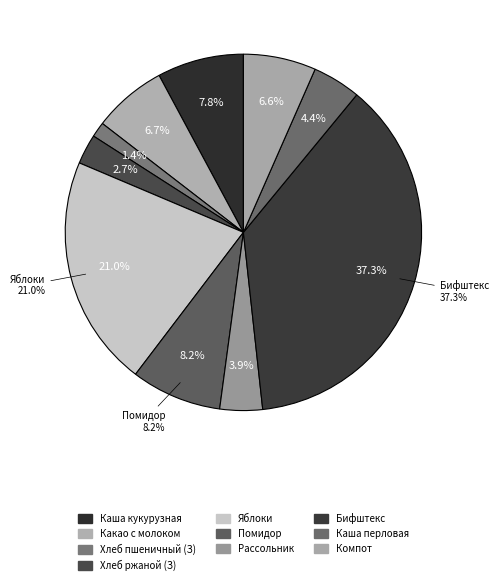

Does Какао с молоком сгущеным represent more than half of the total?

No